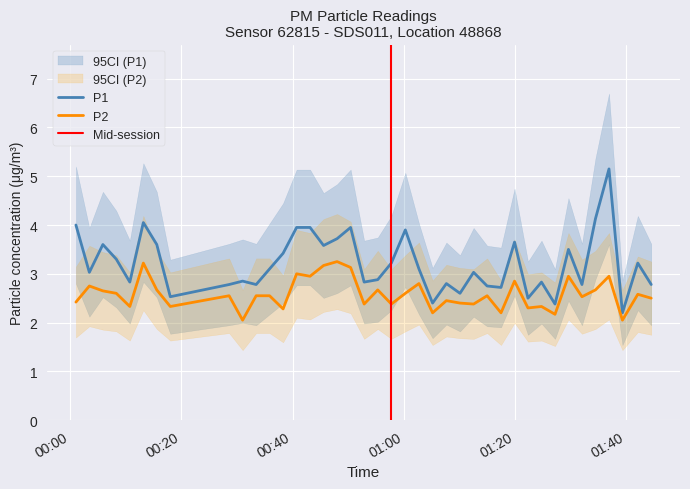

How many lines are shown in the chart?

2